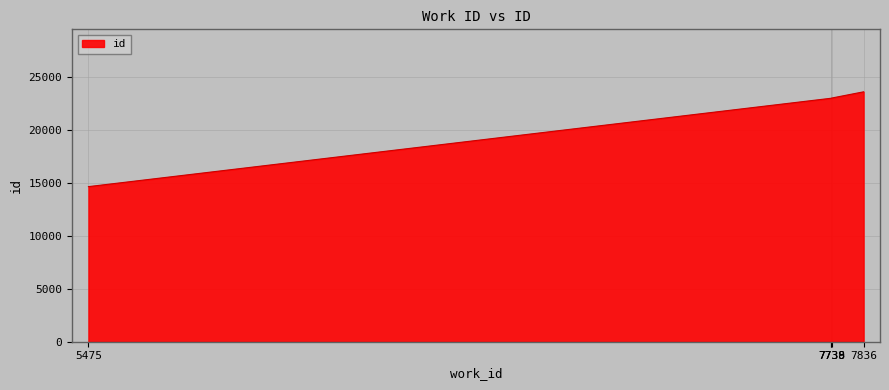

Approximately how many times larger is the value at 7738 compared to 7836?

1.0